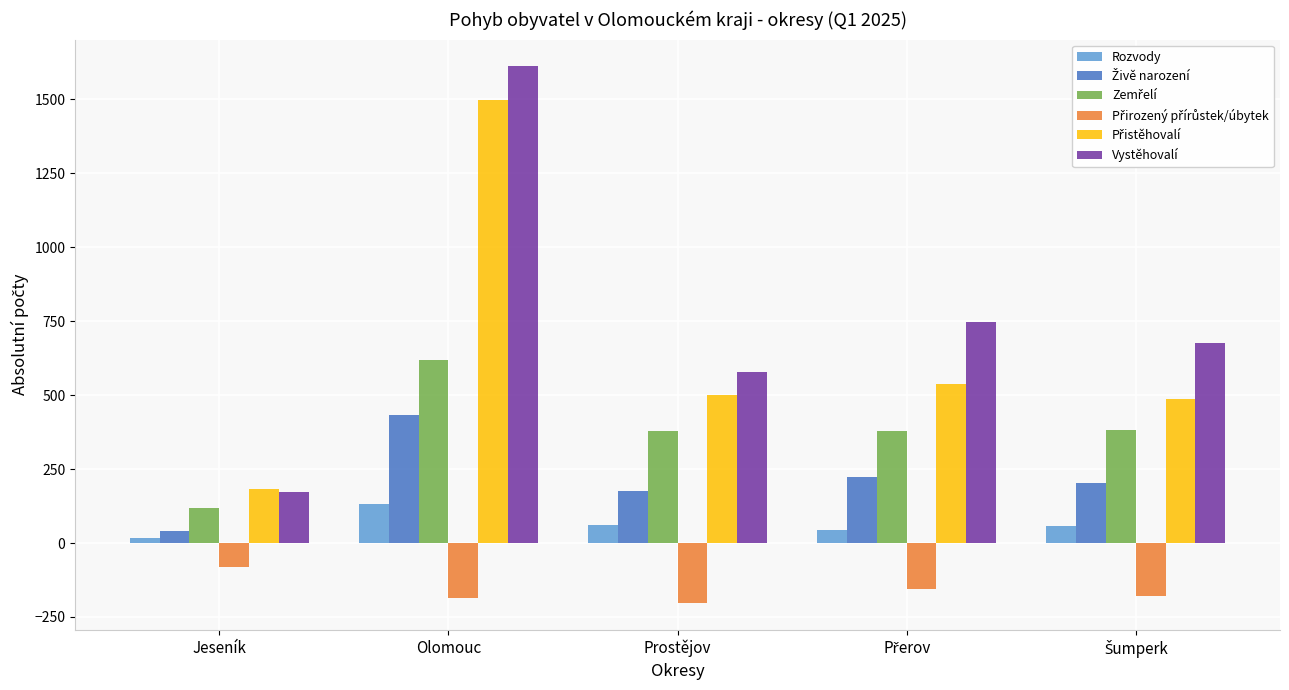

What is the maximum value shown in the chart?

1611